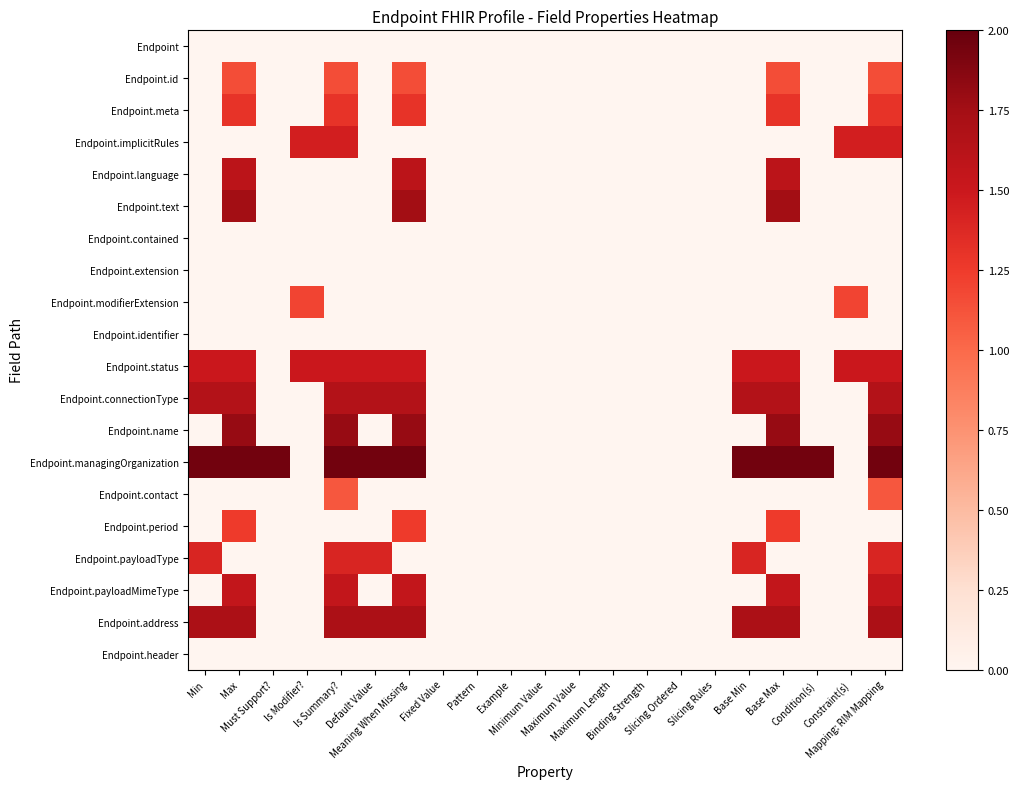

Reading left to right, extract all data points from this chart.

Endpoint: Min=0.0	Max=0.0	Must Support?=0.0	Is Modifier?=0.0	Is Summary?=0.0	Default Value=0.0	Meaning When Missing=0.0	Fixed Value=0.0	Pattern=0.0	Example=0.0	Minimum Value=0.0	Maximum Value=0.0	Maximum Length=0.0	Binding Strength=0.0	Slicing Ordered=0.0	Slicing Rules=0.0	Base Min=0.0	Base Max=0.0	Condition(s)=0.0	Constraint(s)=0.0	Mapping: RIM Mapping=0.0
Endpoint.id: Min=0.0	Max=1.1	Must Support?=0.0	Is Modifier?=0.0	Is Summary?=1.1	Default Value=0.0	Meaning When Missing=1.1	Fixed Value=0.0	Pattern=0.0	Example=0.0	Minimum Value=0.0	Maximum Value=0.0	Maximum Length=0.0	Binding Strength=0.0	Slicing Ordered=0.0	Slicing Rules=0.0	Base Min=0.0	Base Max=1.1	Condition(s)=0.0	Constraint(s)=0.0	Mapping: RIM Mapping=1.1
Endpoint.meta: Min=0.0	Max=1.3	Must Support?=0.0	Is Modifier?=0.0	Is Summary?=1.3	Default Value=0.0	Meaning When Missing=1.3	Fixed Value=0.0	Pattern=0.0	Example=0.0	Minimum Value=0.0	Maximum Value=0.0	Maximum Length=0.0	Binding Strength=0.0	Slicing Ordered=0.0	Slicing Rules=0.0	Base Min=0.0	Base Max=1.3	Condition(s)=0.0	Constraint(s)=0.0	Mapping: RIM Mapping=1.3
Endpoint.implicitRules: Min=0.0	Max=0.0	Must Support?=0.0	Is Modifier?=1.4	Is Summary?=1.4	Default Value=0.0	Meaning When Missing=0.0	Fixed Value=0.0	Pattern=0.0	Example=0.0	Minimum Value=0.0	Maximum Value=0.0	Maximum Length=0.0	Binding Strength=0.0	Slicing Ordered=0.0	Slicing Rules=0.0	Base Min=0.0	Base Max=0.0	Condition(s)=0.0	Constraint(s)=1.4	Mapping: RIM Mapping=1.4
Endpoint.language: Min=0.0	Max=1.6	Must Support?=0.0	Is Modifier?=0.0	Is Summary?=0.0	Default Value=0.0	Meaning When Missing=1.6	Fixed Value=0.0	Pattern=0.0	Example=0.0	Minimum Value=0.0	Maximum Value=0.0	Maximum Length=0.0	Binding Strength=0.0	Slicing Ordered=0.0	Slicing Rules=0.0	Base Min=0.0	Base Max=1.6	Condition(s)=0.0	Constraint(s)=0.0	Mapping: RIM Mapping=0.0
Endpoint.text: Min=0.0	Max=1.8	Must Support?=0.0	Is Modifier?=0.0	Is Summary?=0.0	Default Value=0.0	Meaning When Missing=1.8	Fixed Value=0.0	Pattern=0.0	Example=0.0	Minimum Value=0.0	Maximum Value=0.0	Maximum Length=0.0	Binding Strength=0.0	Slicing Ordered=0.0	Slicing Rules=0.0	Base Min=0.0	Base Max=1.8	Condition(s)=0.0	Constraint(s)=0.0	Mapping: RIM Mapping=0.0
Endpoint.contained: Min=0.0	Max=0.0	Must Support?=0.0	Is Modifier?=0.0	Is Summary?=0.0	Default Value=0.0	Meaning When Missing=0.0	Fixed Value=0.0	Pattern=0.0	Example=0.0	Minimum Value=0.0	Maximum Value=0.0	Maximum Length=0.0	Binding Strength=0.0	Slicing Ordered=0.0	Slicing Rules=0.0	Base Min=0.0	Base Max=0.0	Condition(s)=0.0	Constraint(s)=0.0	Mapping: RIM Mapping=0.0
Endpoint.extension: Min=0.0	Max=0.0	Must Support?=0.0	Is Modifier?=0.0	Is Summary?=0.0	Default Value=0.0	Meaning When Missing=0.0	Fixed Value=0.0	Pattern=0.0	Example=0.0	Minimum Value=0.0	Maximum Value=0.0	Maximum Length=0.0	Binding Strength=0.0	Slicing Ordered=0.0	Slicing Rules=0.0	Base Min=0.0	Base Max=0.0	Condition(s)=0.0	Constraint(s)=0.0	Mapping: RIM Mapping=0.0
Endpoint.modifierExtension: Min=0.0	Max=0.0	Must Support?=0.0	Is Modifier?=1.2	Is Summary?=0.0	Default Value=0.0	Meaning When Missing=0.0	Fixed Value=0.0	Pattern=0.0	Example=0.0	Minimum Value=0.0	Maximum Value=0.0	Maximum Length=0.0	Binding Strength=0.0	Slicing Ordered=0.0	Slicing Rules=0.0	Base Min=0.0	Base Max=0.0	Condition(s)=0.0	Constraint(s)=1.2	Mapping: RIM Mapping=0.0
Endpoint.identifier: Min=0.0	Max=0.0	Must Support?=0.0	Is Modifier?=0.0	Is Summary?=0.0	Default Value=0.0	Meaning When Missing=0.0	Fixed Value=0.0	Pattern=0.0	Example=0.0	Minimum Value=0.0	Maximum Value=0.0	Maximum Length=0.0	Binding Strength=0.0	Slicing Ordered=0.0	Slicing Rules=0.0	Base Min=0.0	Base Max=0.0	Condition(s)=0.0	Constraint(s)=0.0	Mapping: RIM Mapping=0.0
Endpoint.status: Min=1.5	Max=1.5	Must Support?=0.0	Is Modifier?=1.5	Is Summary?=1.5	Default Value=1.5	Meaning When Missing=1.5	Fixed Value=0.0	Pattern=0.0	Example=0.0	Minimum Value=0.0	Maximum Value=0.0	Maximum Length=0.0	Binding Strength=0.0	Slicing Ordered=0.0	Slicing Rules=0.0	Base Min=1.5	Base Max=1.5	Condition(s)=0.0	Constraint(s)=1.5	Mapping: RIM Mapping=1.5
Endpoint.connectionType: Min=1.6	Max=1.6	Must Support?=0.0	Is Modifier?=0.0	Is Summary?=1.6	Default Value=1.6	Meaning When Missing=1.6	Fixed Value=0.0	Pattern=0.0	Example=0.0	Minimum Value=0.0	Maximum Value=0.0	Maximum Length=0.0	Binding Strength=0.0	Slicing Ordered=0.0	Slicing Rules=0.0	Base Min=1.6	Base Max=1.6	Condition(s)=0.0	Constraint(s)=0.0	Mapping: RIM Mapping=1.6
Endpoint.name: Min=0.0	Max=1.8	Must Support?=0.0	Is Modifier?=0.0	Is Summary?=1.8	Default Value=0.0	Meaning When Missing=1.8	Fixed Value=0.0	Pattern=0.0	Example=0.0	Minimum Value=0.0	Maximum Value=0.0	Maximum Length=0.0	Binding Strength=0.0	Slicing Ordered=0.0	Slicing Rules=0.0	Base Min=0.0	Base Max=1.8	Condition(s)=0.0	Constraint(s)=0.0	Mapping: RIM Mapping=1.8
Endpoint.managingOrganization: Min=1.9	Max=1.9	Must Support?=1.9	Is Modifier?=0.0	Is Summary?=1.9	Default Value=1.9	Meaning When Missing=1.9	Fixed Value=0.0	Pattern=0.0	Example=0.0	Minimum Value=0.0	Maximum Value=0.0	Maximum Length=0.0	Binding Strength=0.0	Slicing Ordered=0.0	Slicing Rules=0.0	Base Min=1.9	Base Max=1.9	Condition(s)=1.9	Constraint(s)=0.0	Mapping: RIM Mapping=1.9
Endpoint.contact: Min=0.0	Max=0.0	Must Support?=0.0	Is Modifier?=0.0	Is Summary?=1.1	Default Value=0.0	Meaning When Missing=0.0	Fixed Value=0.0	Pattern=0.0	Example=0.0	Minimum Value=0.0	Maximum Value=0.0	Maximum Length=0.0	Binding Strength=0.0	Slicing Ordered=0.0	Slicing Rules=0.0	Base Min=0.0	Base Max=0.0	Condition(s)=0.0	Constraint(s)=0.0	Mapping: RIM Mapping=1.1
Endpoint.period: Min=0.0	Max=1.2	Must Support?=0.0	Is Modifier?=0.0	Is Summary?=0.0	Default Value=0.0	Meaning When Missing=1.2	Fixed Value=0.0	Pattern=0.0	Example=0.0	Minimum Value=0.0	Maximum Value=0.0	Maximum Length=0.0	Binding Strength=0.0	Slicing Ordered=0.0	Slicing Rules=0.0	Base Min=0.0	Base Max=1.2	Condition(s)=0.0	Constraint(s)=0.0	Mapping: RIM Mapping=0.0
Endpoint.payloadType: Min=1.4	Max=0.0	Must Support?=0.0	Is Modifier?=0.0	Is Summary?=1.4	Default Value=1.4	Meaning When Missing=0.0	Fixed Value=0.0	Pattern=0.0	Example=0.0	Minimum Value=0.0	Maximum Value=0.0	Maximum Length=0.0	Binding Strength=0.0	Slicing Ordered=0.0	Slicing Rules=0.0	Base Min=1.4	Base Max=0.0	Condition(s)=0.0	Constraint(s)=0.0	Mapping: RIM Mapping=1.4
Endpoint.payloadMimeType: Min=0.0	Max=1.5	Must Support?=0.0	Is Modifier?=0.0	Is Summary?=1.5	Default Value=0.0	Meaning When Missing=1.5	Fixed Value=0.0	Pattern=0.0	Example=0.0	Minimum Value=0.0	Maximum Value=0.0	Maximum Length=0.0	Binding Strength=0.0	Slicing Ordered=0.0	Slicing Rules=0.0	Base Min=0.0	Base Max=1.5	Condition(s)=0.0	Constraint(s)=0.0	Mapping: RIM Mapping=1.5
Endpoint.address: Min=1.7	Max=1.7	Must Support?=0.0	Is Modifier?=0.0	Is Summary?=1.7	Default Value=1.7	Meaning When Missing=1.7	Fixed Value=0.0	Pattern=0.0	Example=0.0	Minimum Value=0.0	Maximum Value=0.0	Maximum Length=0.0	Binding Strength=0.0	Slicing Ordered=0.0	Slicing Rules=0.0	Base Min=1.7	Base Max=1.7	Condition(s)=0.0	Constraint(s)=0.0	Mapping: RIM Mapping=1.7
Endpoint.header: Min=0.0	Max=0.0	Must Support?=0.0	Is Modifier?=0.0	Is Summary?=0.0	Default Value=0.0	Meaning When Missing=0.0	Fixed Value=0.0	Pattern=0.0	Example=0.0	Minimum Value=0.0	Maximum Value=0.0	Maximum Length=0.0	Binding Strength=0.0	Slicing Ordered=0.0	Slicing Rules=0.0	Base Min=0.0	Base Max=0.0	Condition(s)=0.0	Constraint(s)=0.0	Mapping: RIM Mapping=0.0